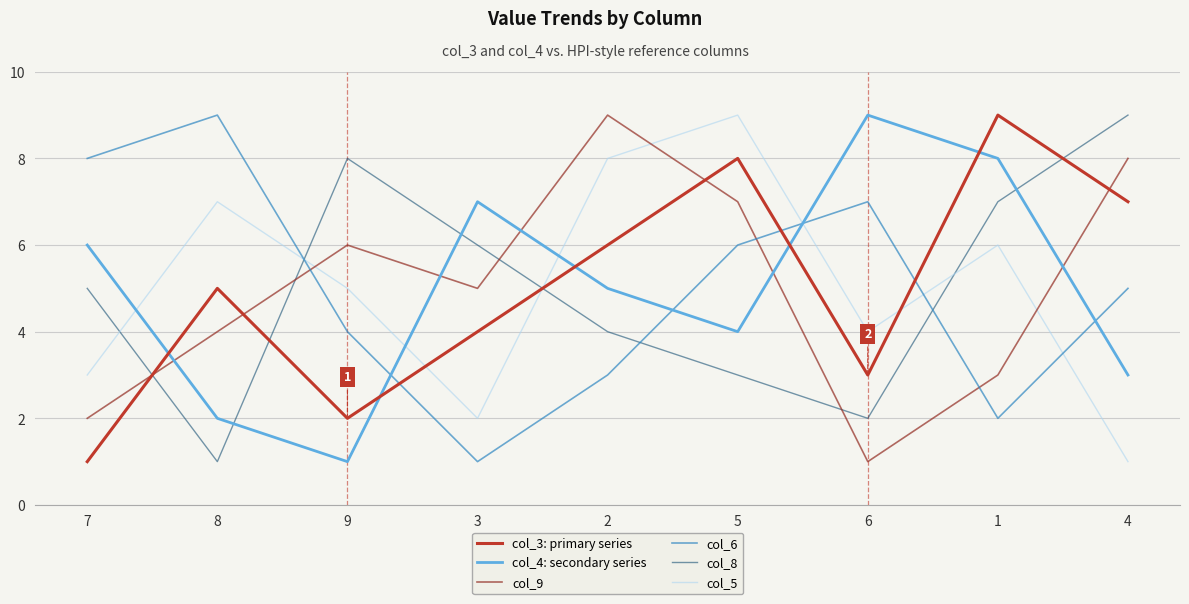

After their last crossing, which series has the higher values: col_9 or col_3: primary series?

col_9